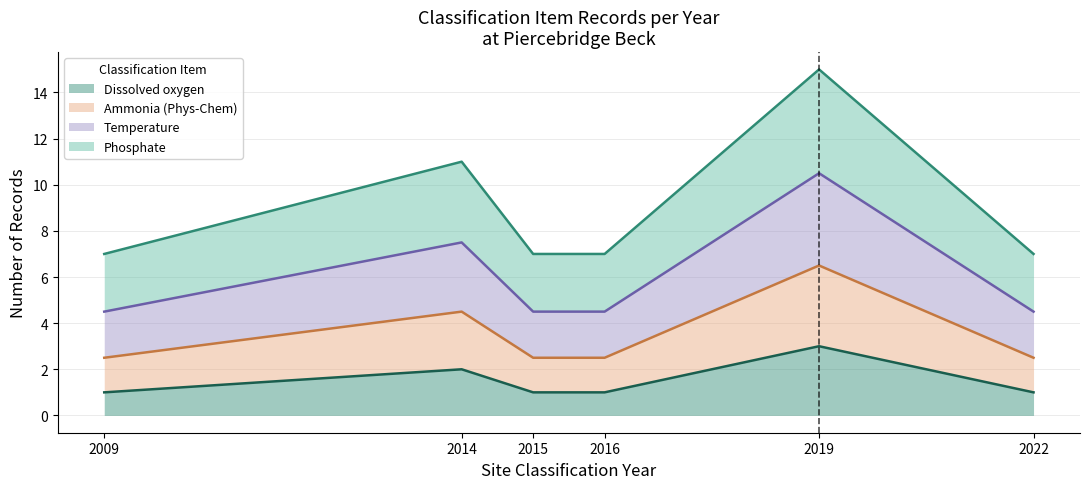

At which category is the sum across all series the highest?

2019